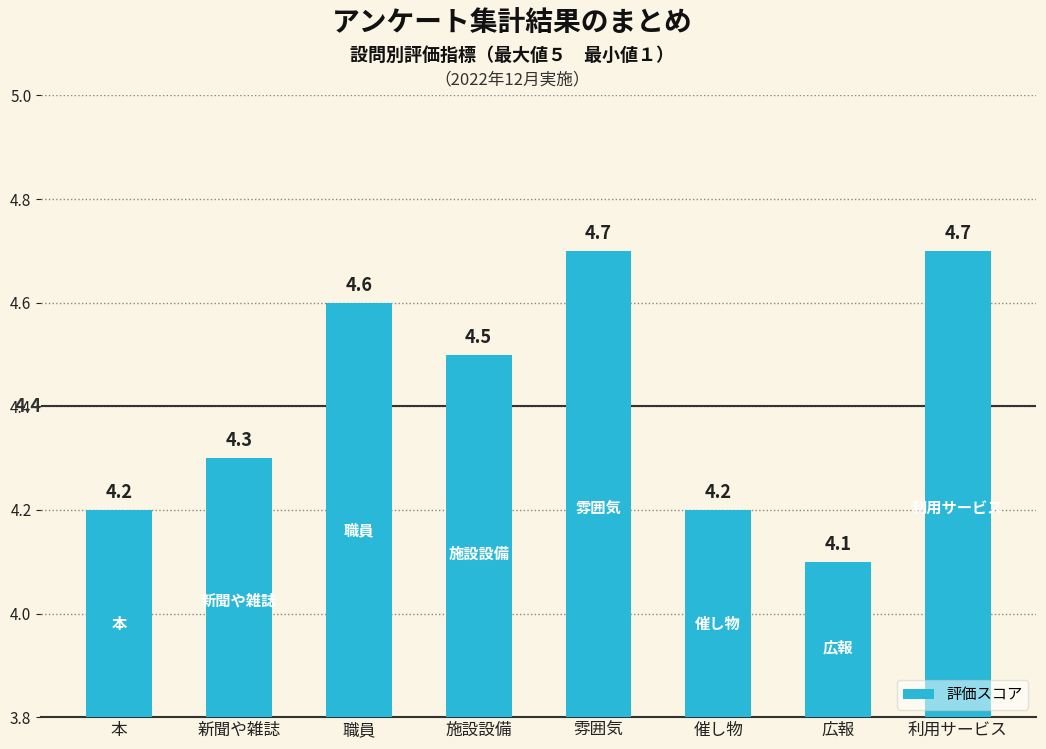

What is the sum of the values at 職員 and 広報?

8.7